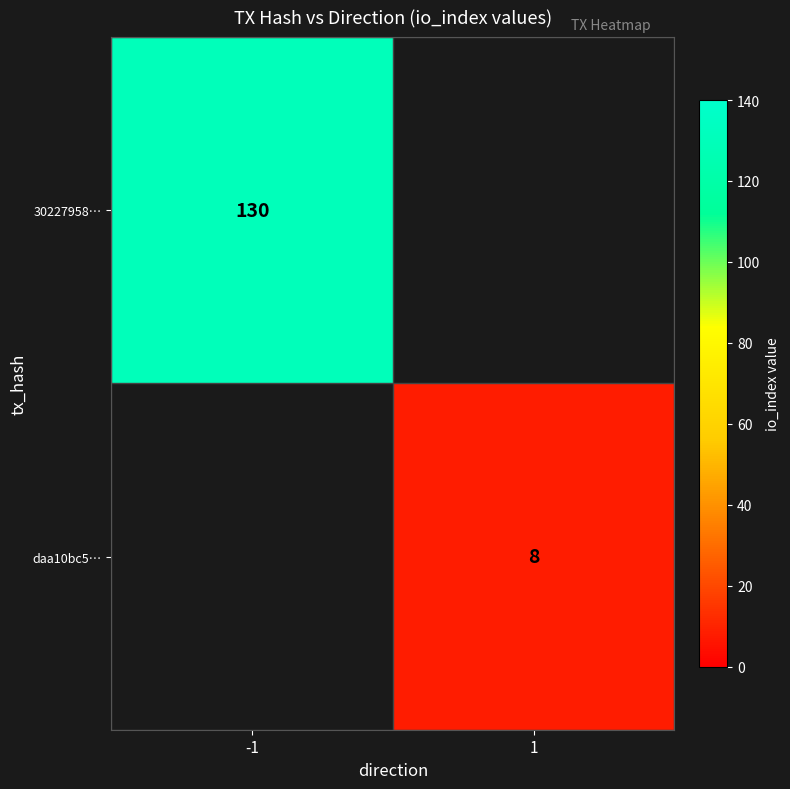

Is the value of 30227958… at -1 greater than the value of daa10bc5… at 1?

Yes